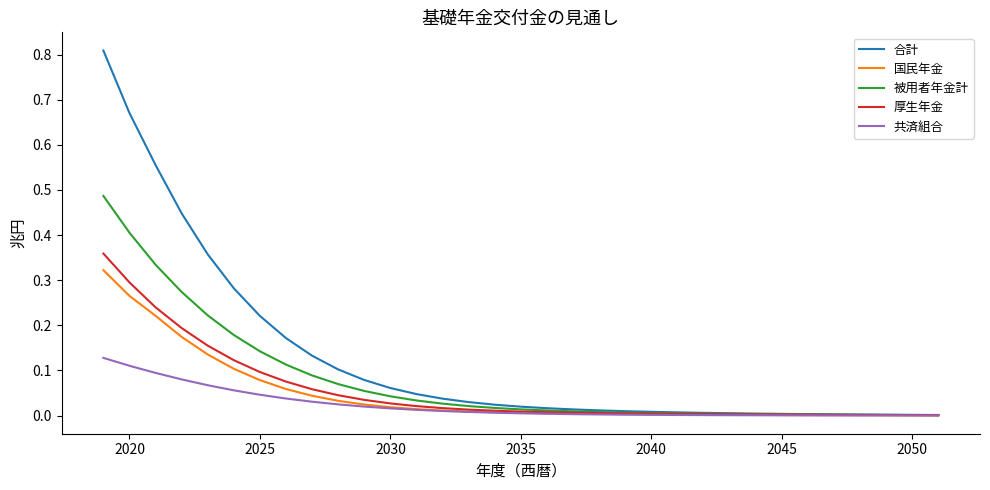

Which series has the widest spread of values?

合計